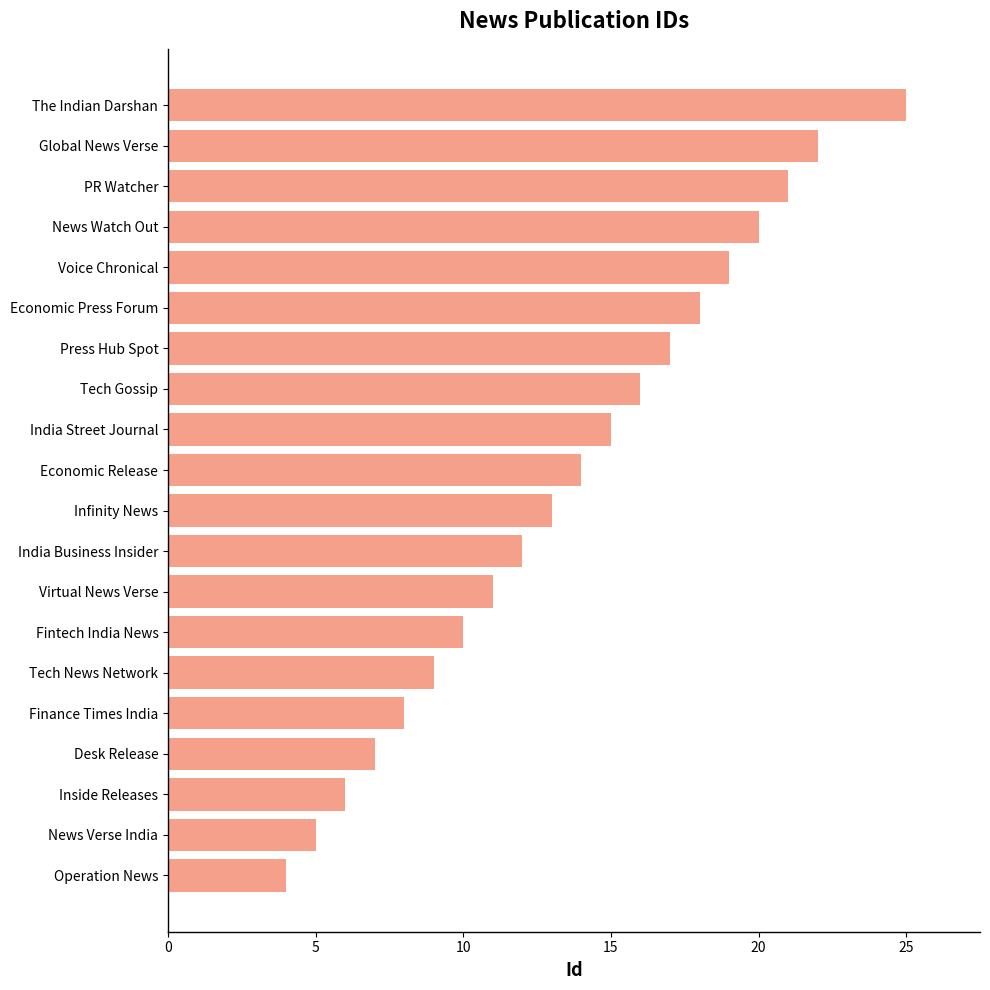

True or false: the data shows 17 at Fintech India News.

False